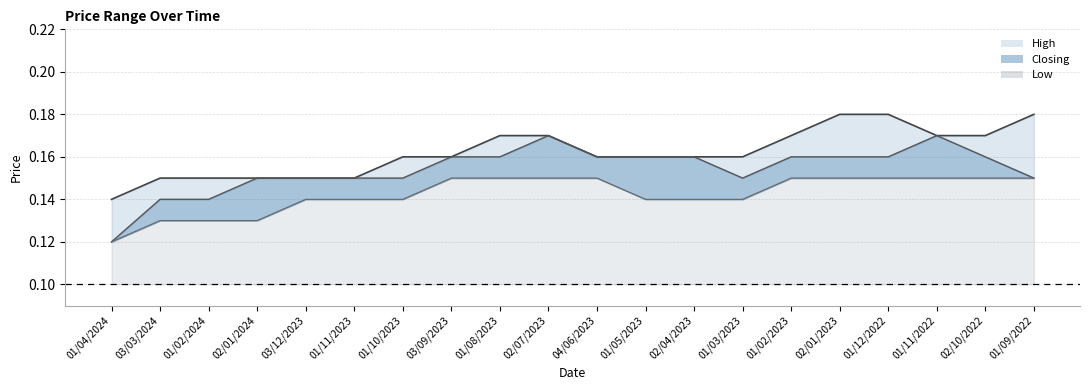

Which has a higher value, 01/03/2023 or 01/02/2023?

01/02/2023